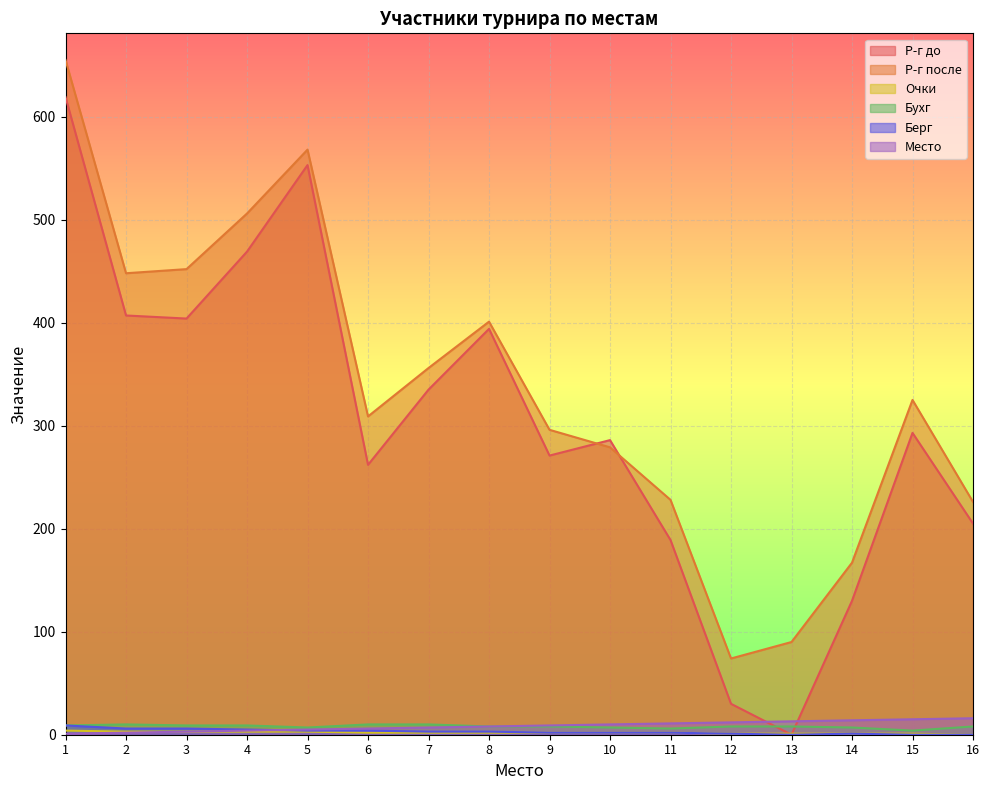

Where does the Р-г до series first go above 293?

1